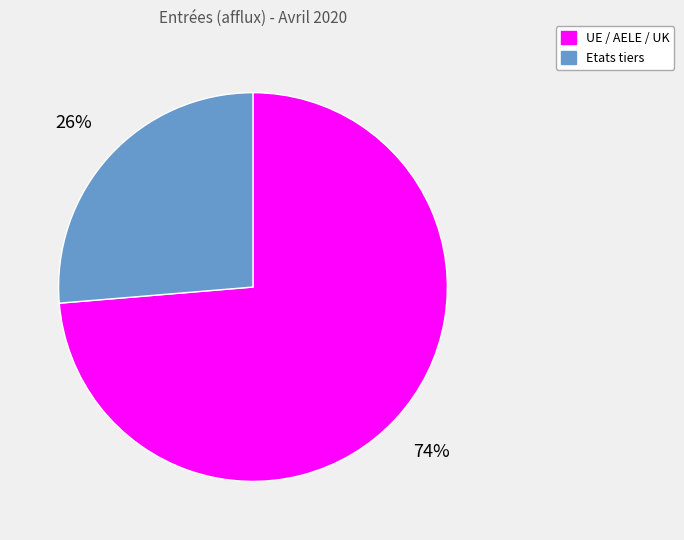

To the nearest percent, what is the average slice percentage?

50%